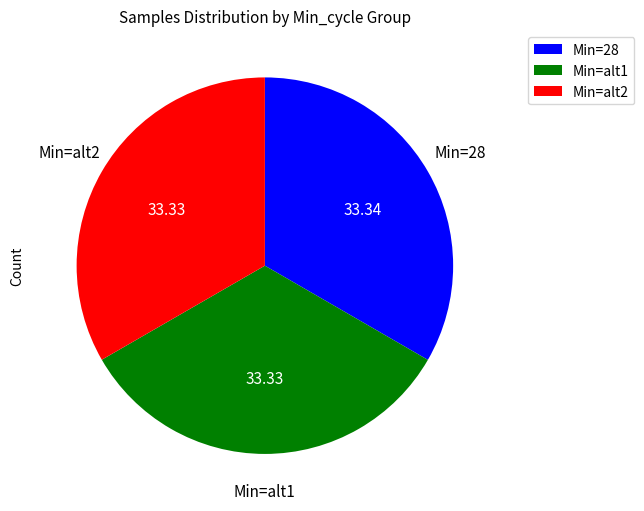

Combined, do Min=alt2 and Min=alt1 account for over 50%?

Yes